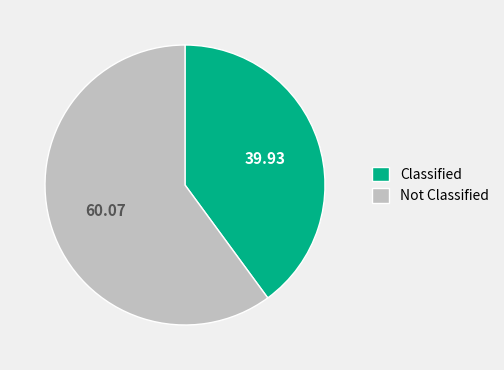

Is the sum of Classified and Not Classified greater than half?

Yes